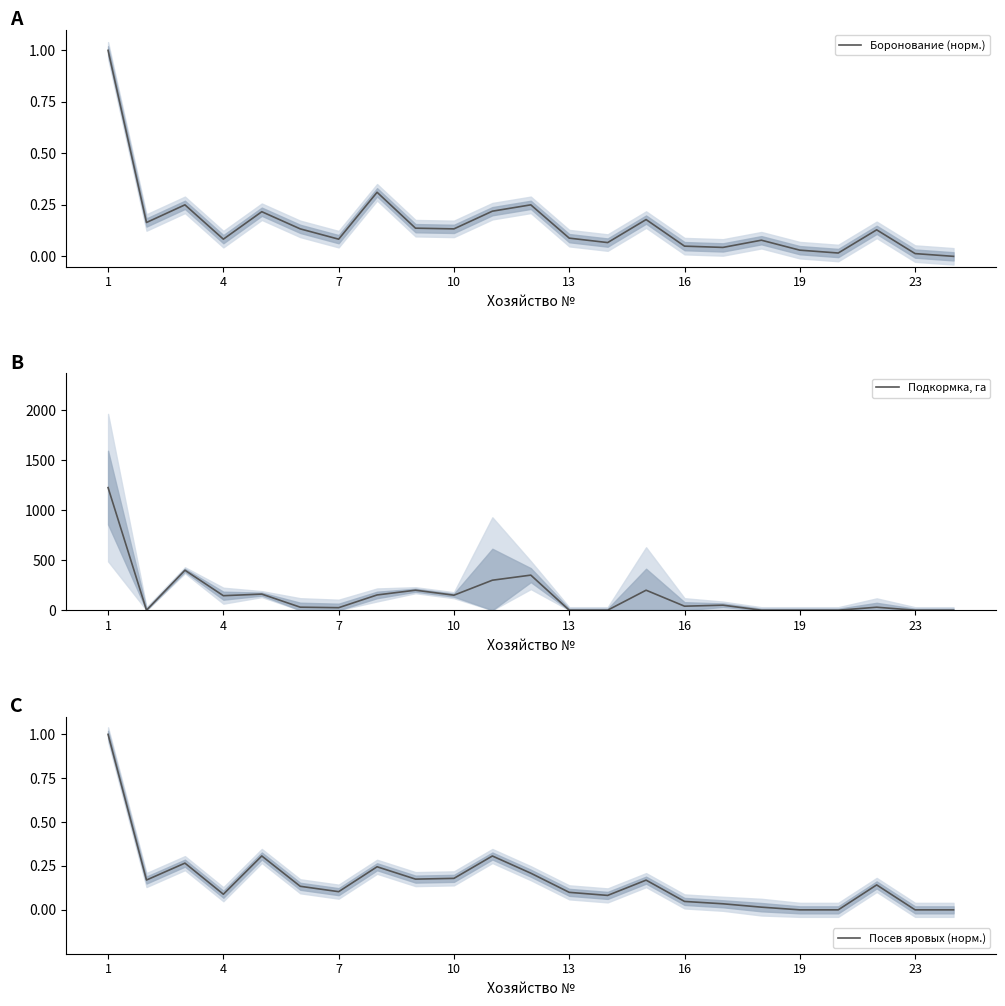

At how many categories does at least one series exceed 723?

1